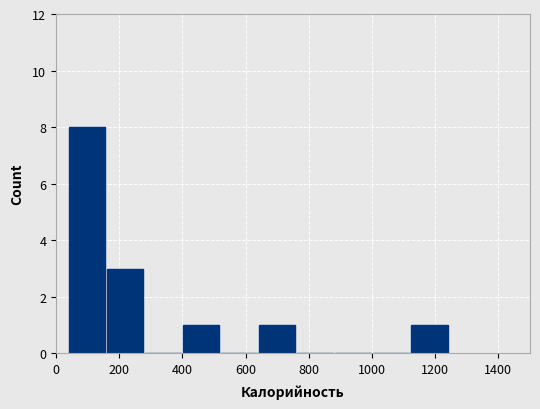

Reading left to right, transcribe this chart: for each bar, give the range it covers on the x-axis and its height. Neither the bar edges nor the heights are printed on the chart, so give them approximately, as read against the axes.

40 to 160: 8
160 to 280: 3
280 to 400: 0
400 to 520: 1
520 to 640: 0
640 to 760: 1
760 to 880: 0
880 to 1000: 0
1000 to 1120: 0
1120 to 1240: 1